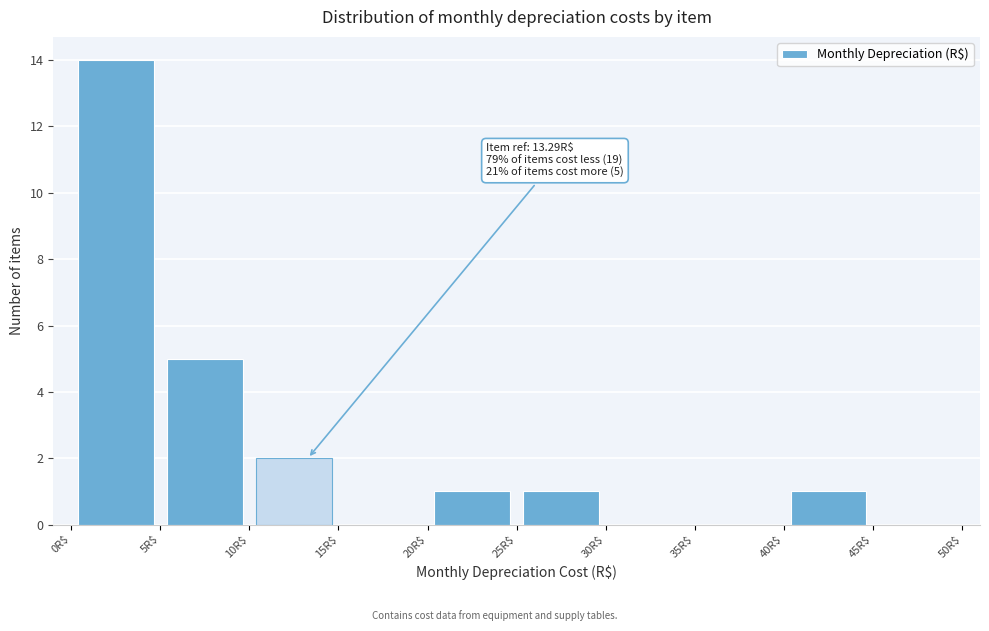

Which range on the x-axis has the tallest bar?

0 to 5